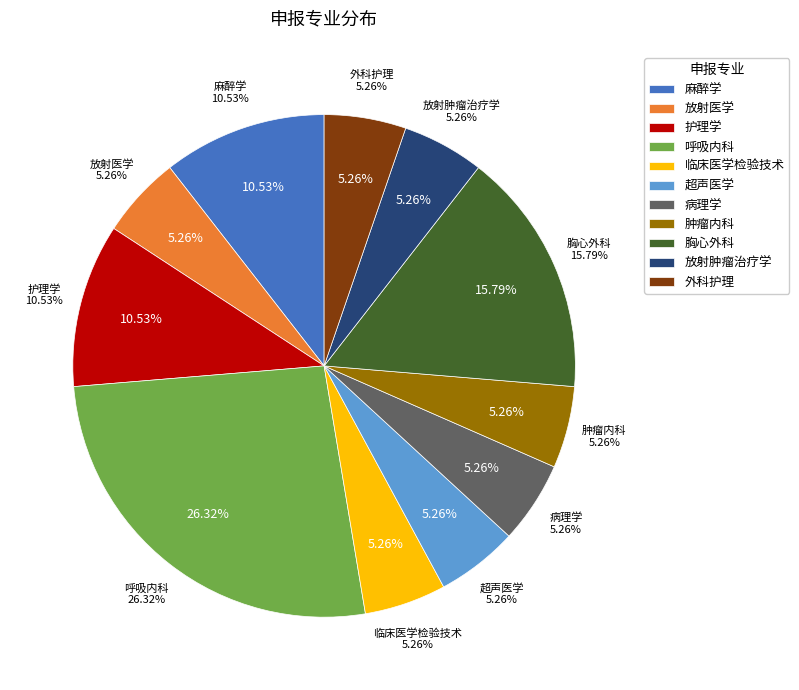

Which slice is the largest?

呼吸内科